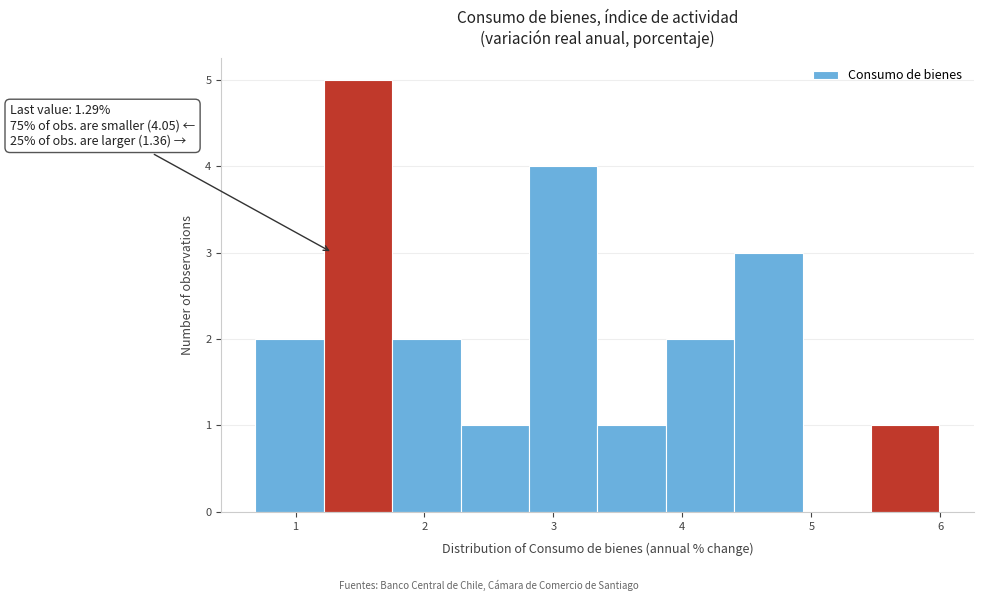

Which range on the x-axis has the tallest bar?

1.2 to 1.7